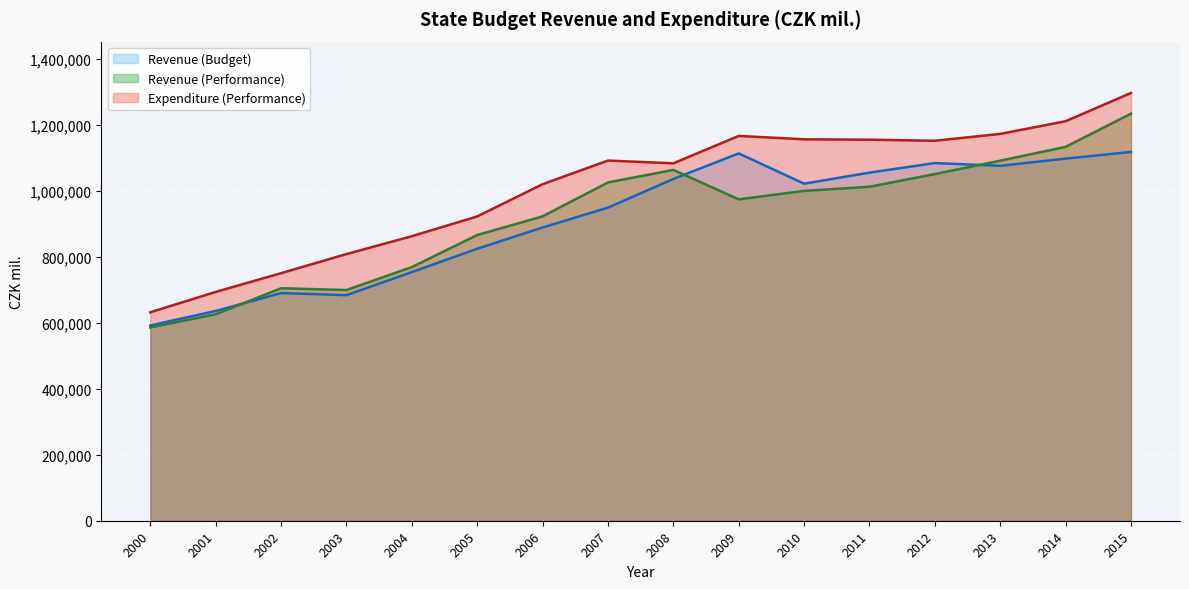

What is the total value across all series at 2013?

3341359